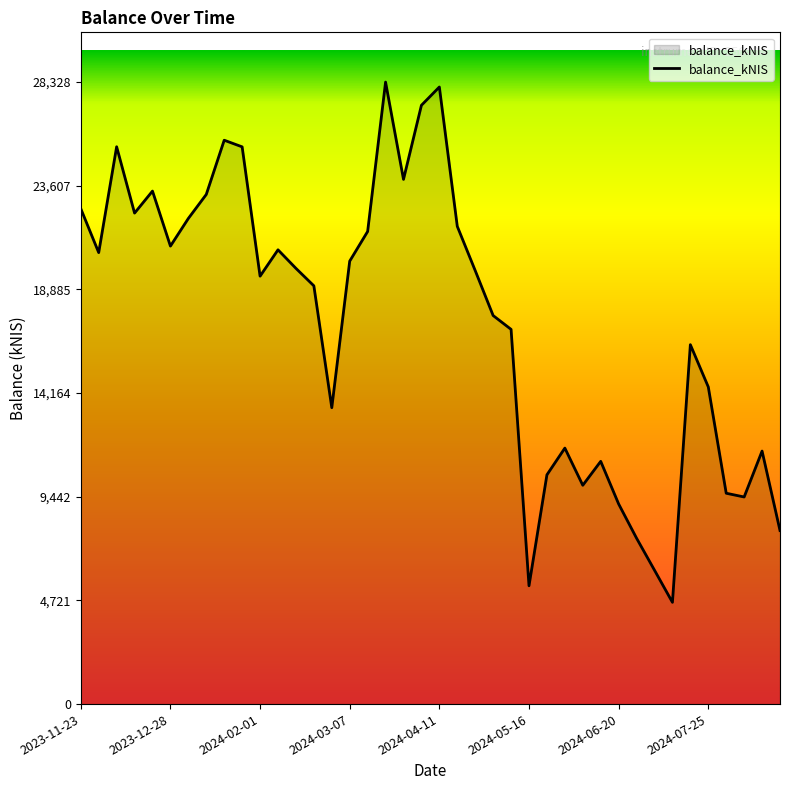

What is the greatest value displayed?

28328.7